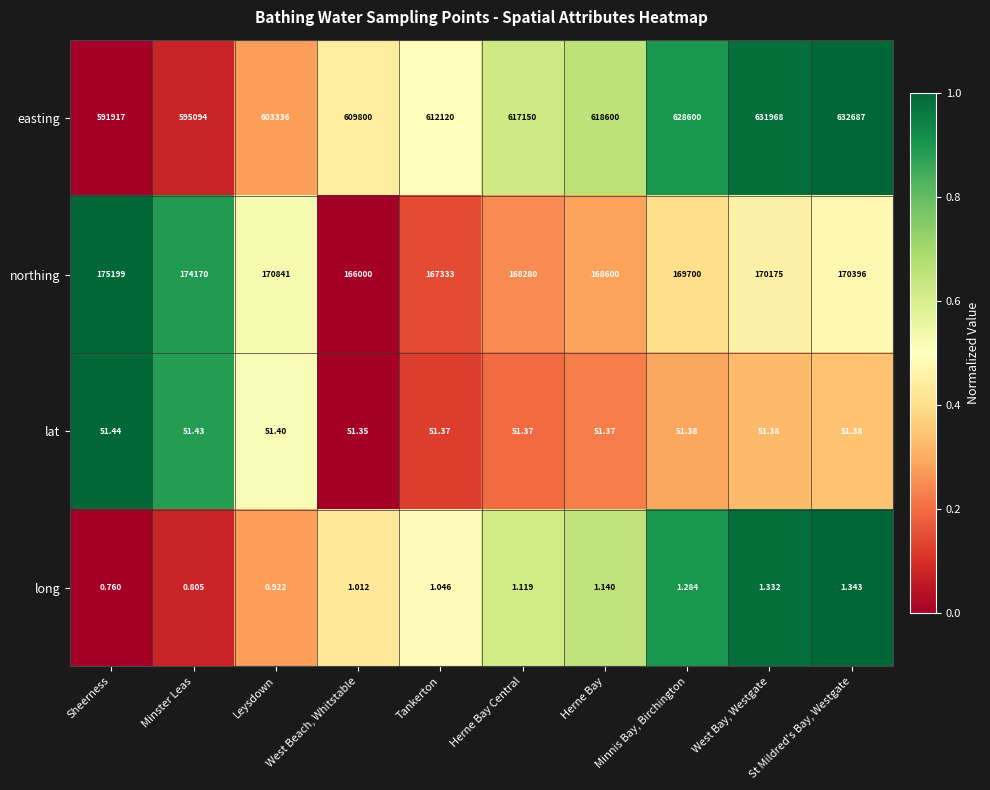

List the labels in order of northing value, largest first.

Sheerness, Minster Leas, Leysdown, St Mildred's Bay, Westgate, West Bay, Westgate, Minnis Bay, Birchington, Herne Bay, Herne Bay Central, Tankerton, West Beach, Whitstable